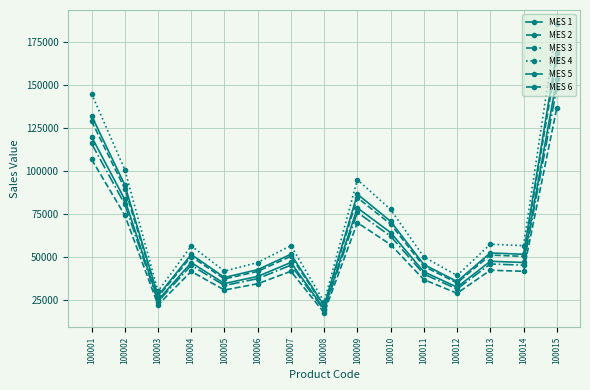

What is the greatest value displayed?

185227.7